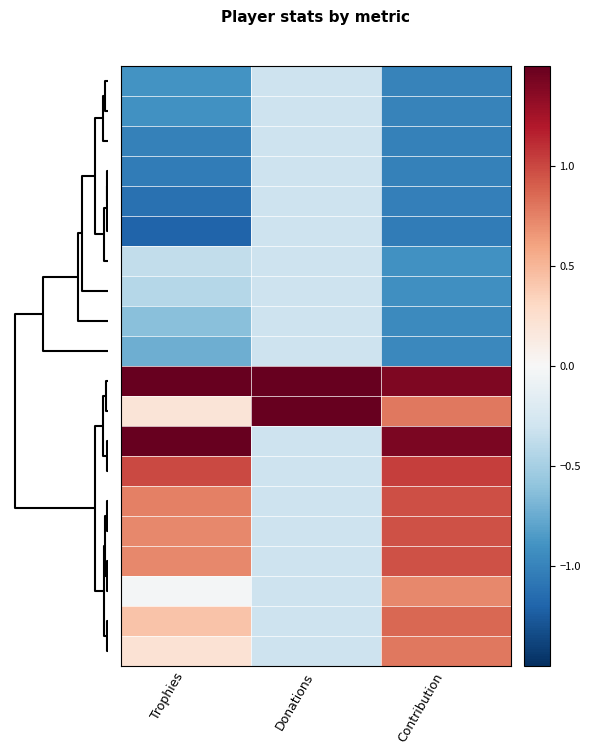

What is the maximum value shown in the chart?

4.0